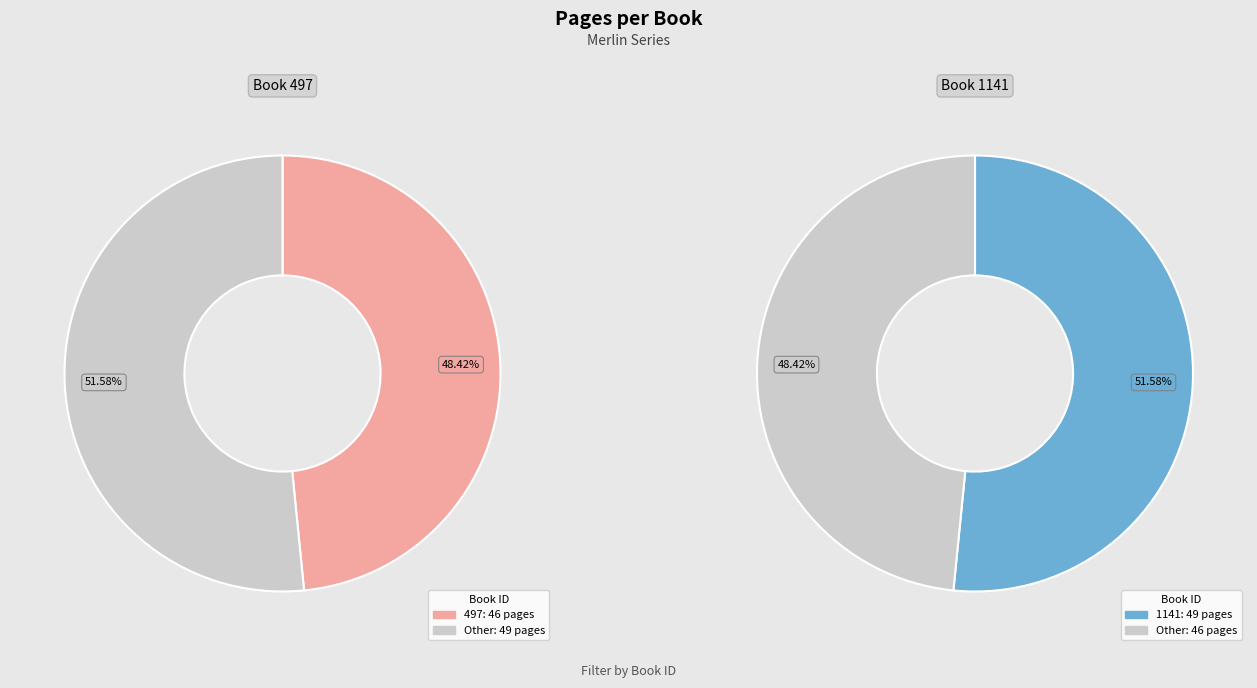

What percentage is NOT represented by 497?

51.6%